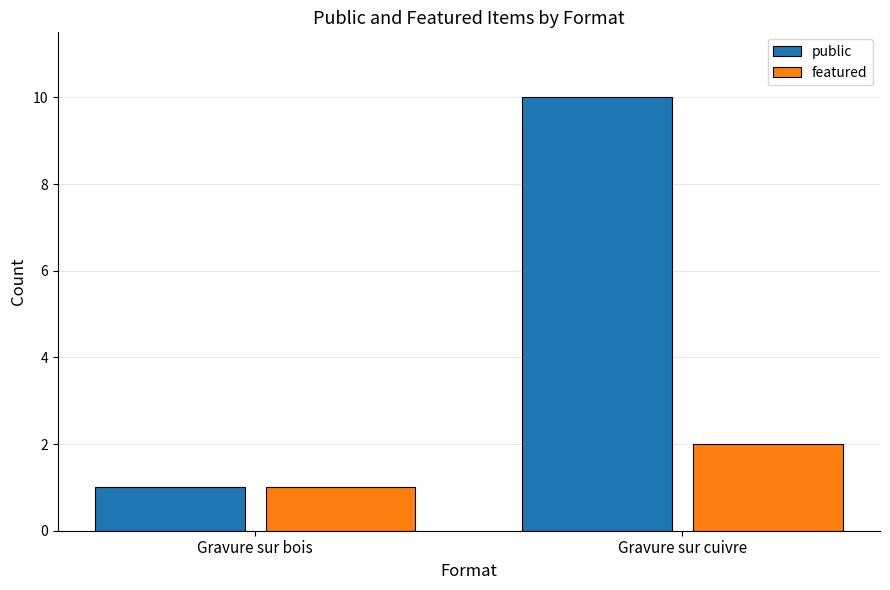

What position from the left is Gravure sur bois?

1